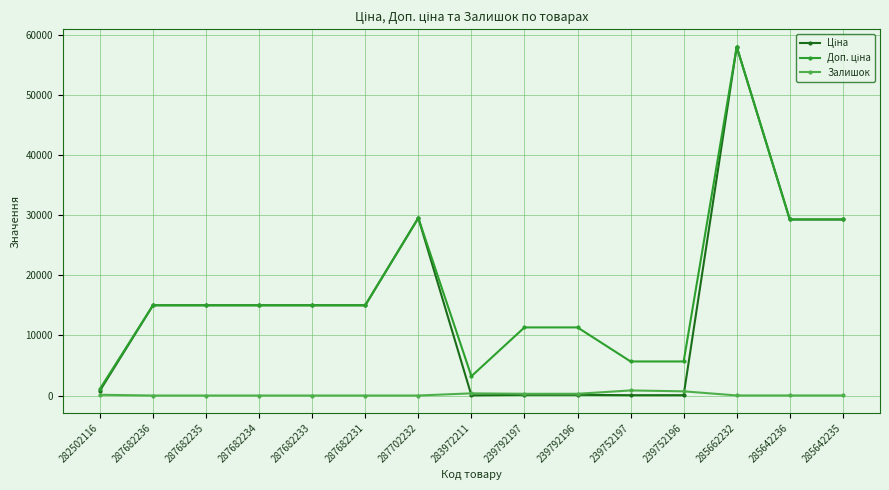

How many categories are shown in the chart?

15